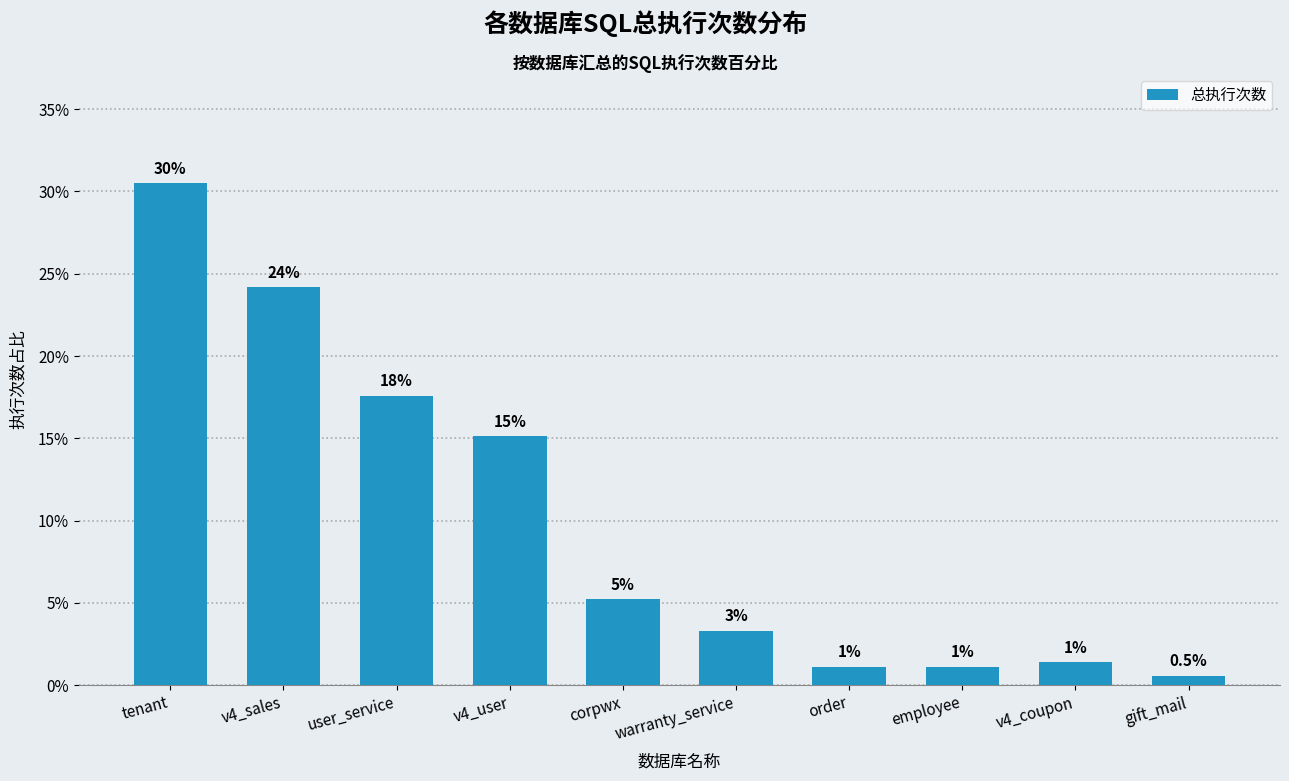

Reading left to right, list all the values displayed in this chart.

tenant=30.5	v4_sales=24.2	user_service=17.6	v4_user=15.1	corpwx=5.2	warranty_service=3.3	order=1.1	employee=1.1	v4_coupon=1.4	gift_mail=0.5